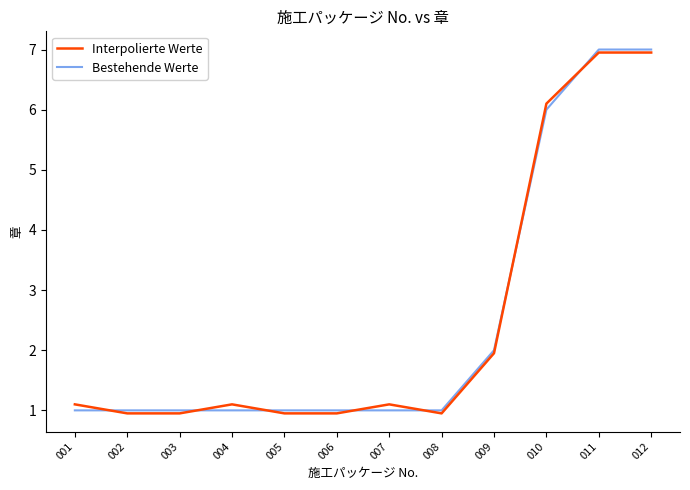

At which label does Interpolierte Werte first exceed 1?

001